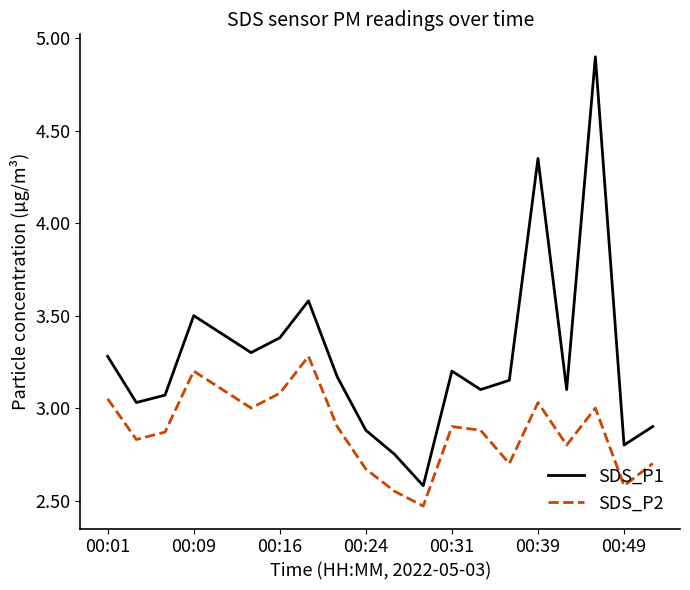

What is the highest value of the SDS_P2 series?

3.3